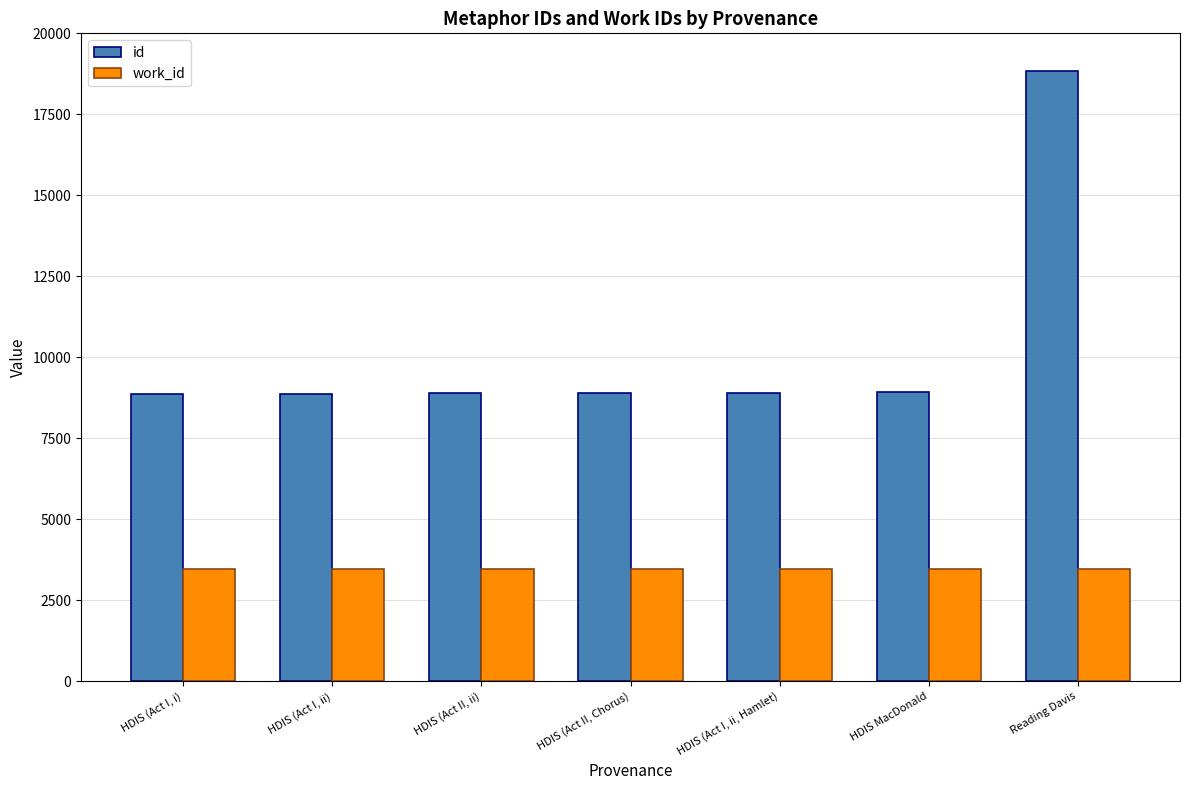

True or false: work_id has a value of 3469 at HDIS (Act II, Chorus).

True